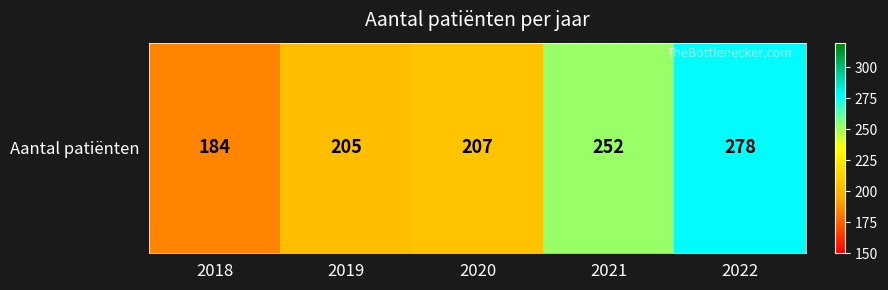

What is the difference between the values at 2018 and 2020?

23